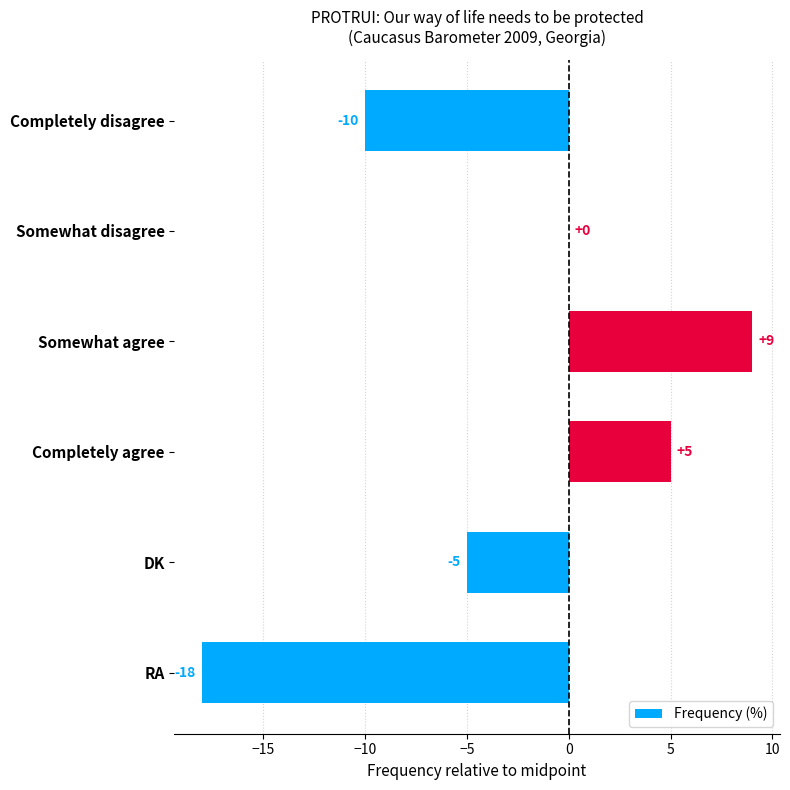

The value at Completely agree is 7. True or false?

False